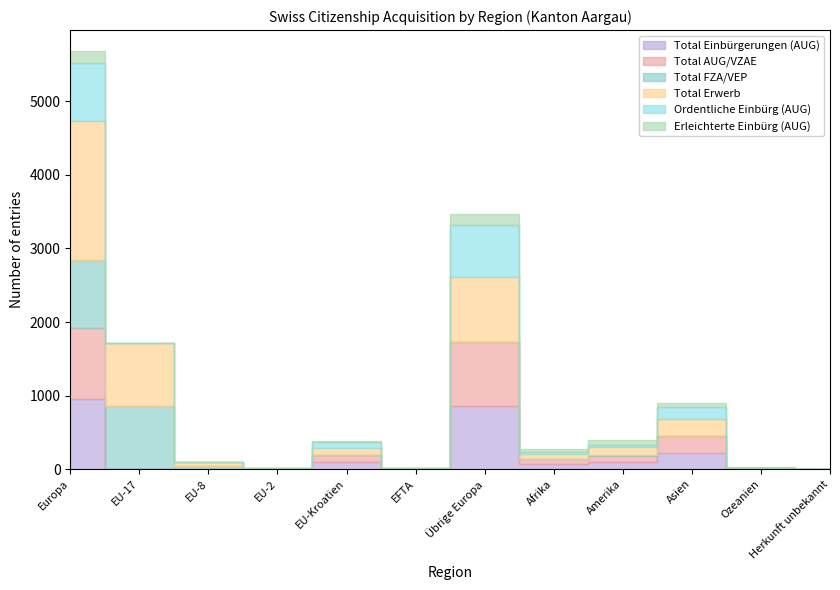

True or false: Total Erwerb and Total AUG/VZAE intersect in this chart.

False